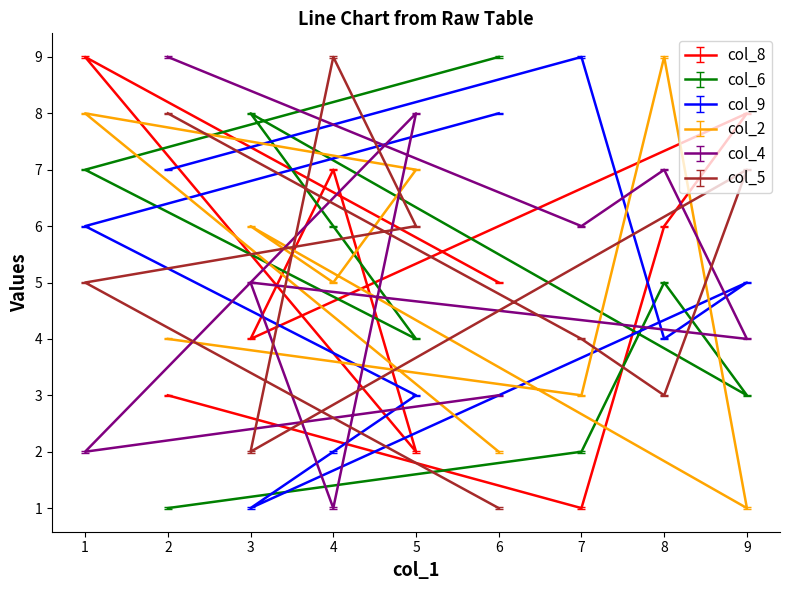

Reading right to left, transcribe all the data shown in this chart.

col_8: 2=3	7=1	8=6	9=8	3=4	4=7	5=2	1=9	6=5
col_6: 2=1	7=2	8=5	9=3	3=8	4=6	5=4	1=7	6=9
col_9: 2=7	7=9	8=4	9=5	3=1	4=2	5=3	1=6	6=8
col_2: 2=4	7=3	8=9	9=1	3=6	4=5	5=7	1=8	6=2
col_4: 2=9	7=6	8=7	9=4	3=5	4=1	5=8	1=2	6=3
col_5: 2=8	7=4	8=3	9=7	3=2	4=9	5=6	1=5	6=1